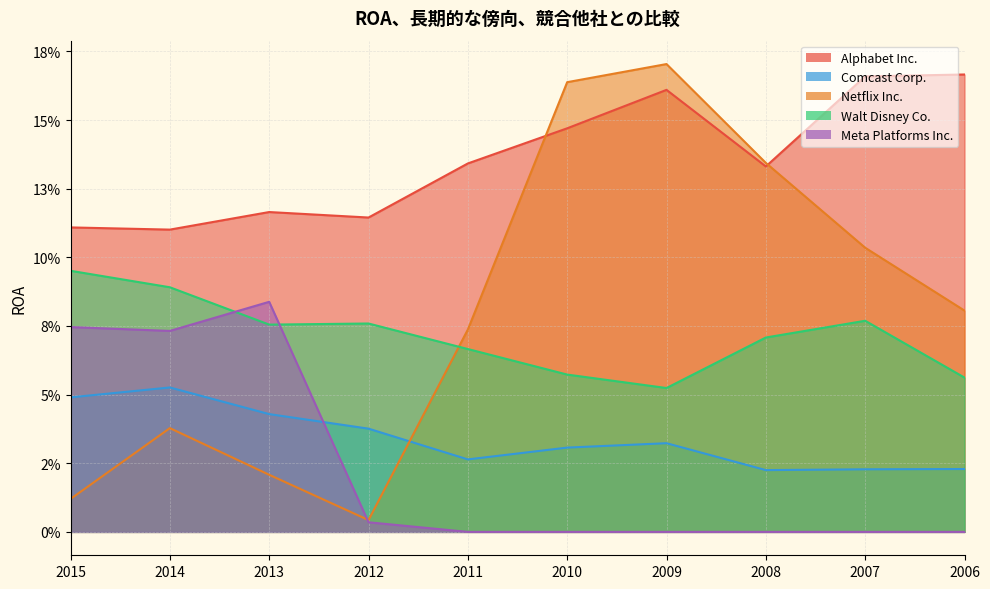

At which category is the sum across all series the highest?

2009